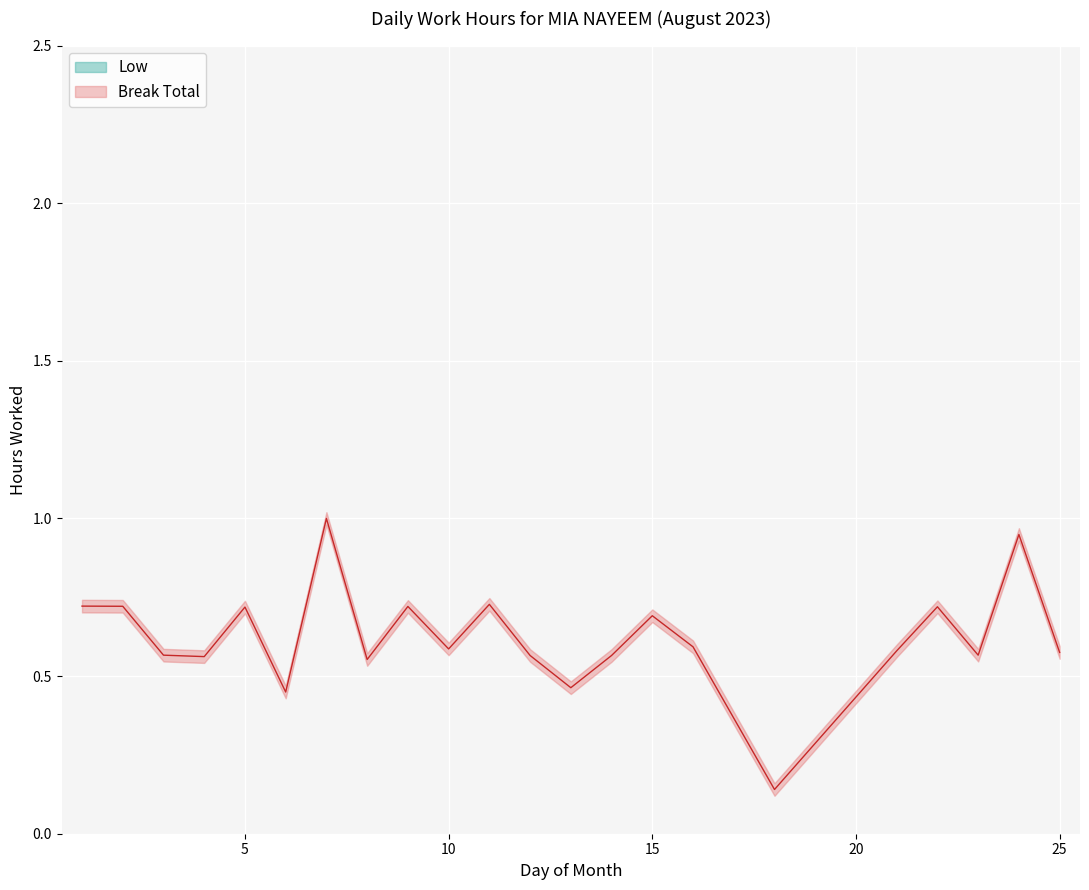

Which has a higher value, 11 or 21?

11